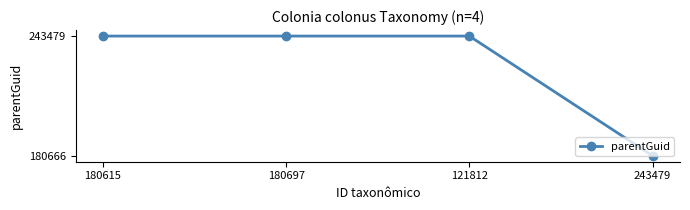

How many lines are shown in the chart?

1